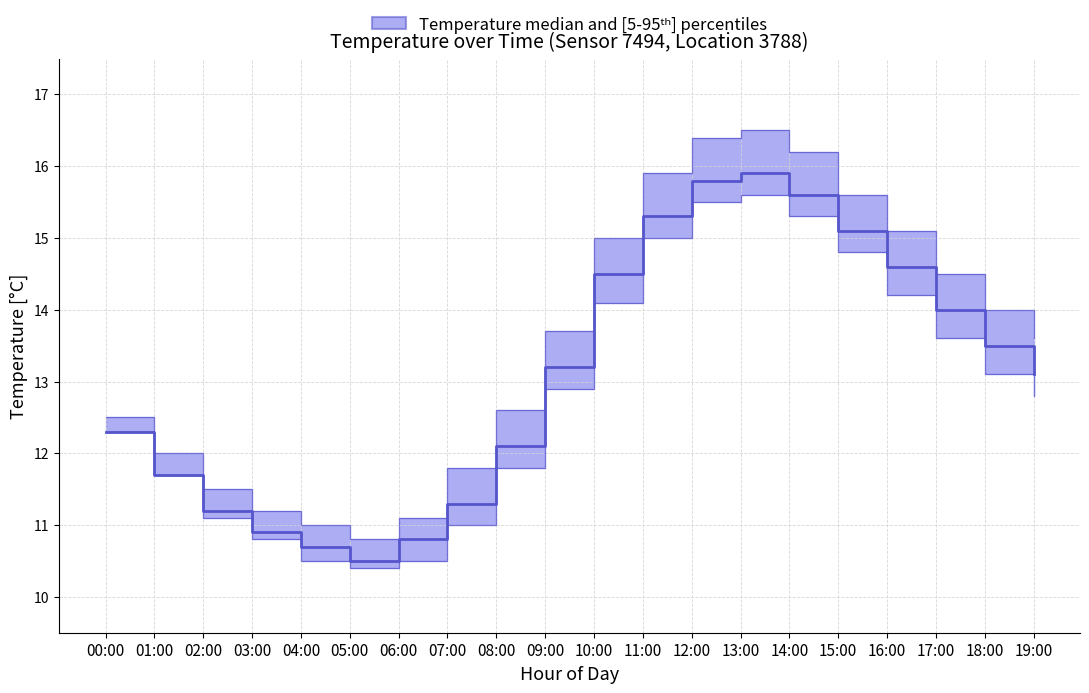

What is the label of the 15th point from the left?

14:00